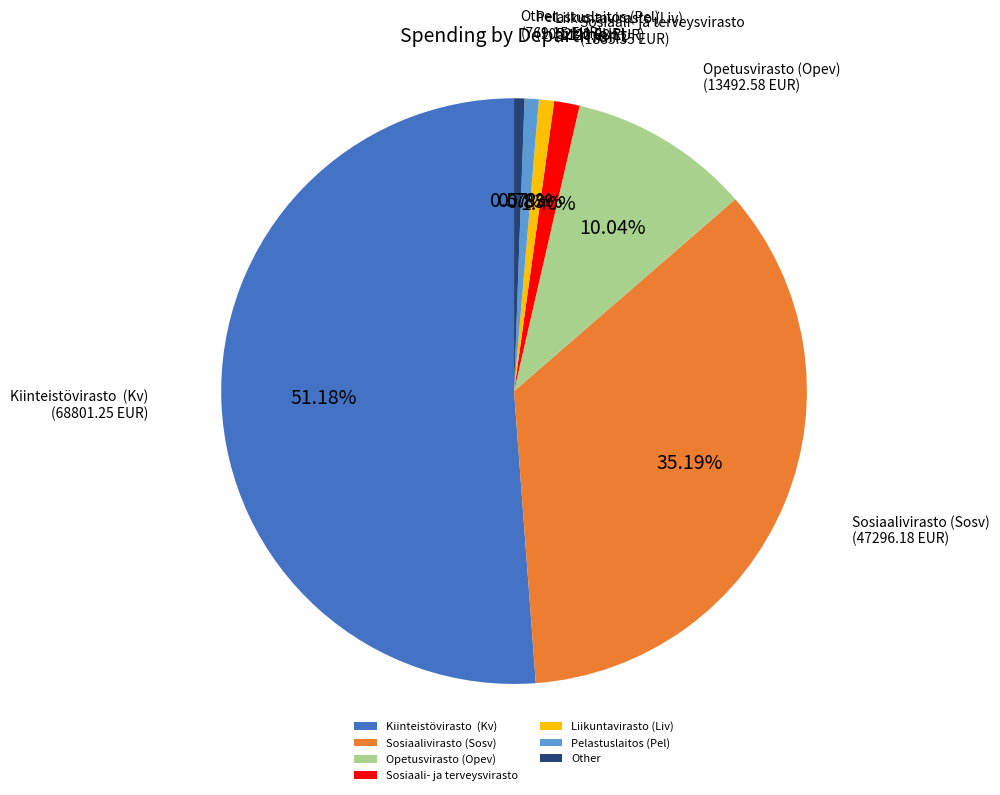

To the nearest percent, what is the average slice percentage?

14%